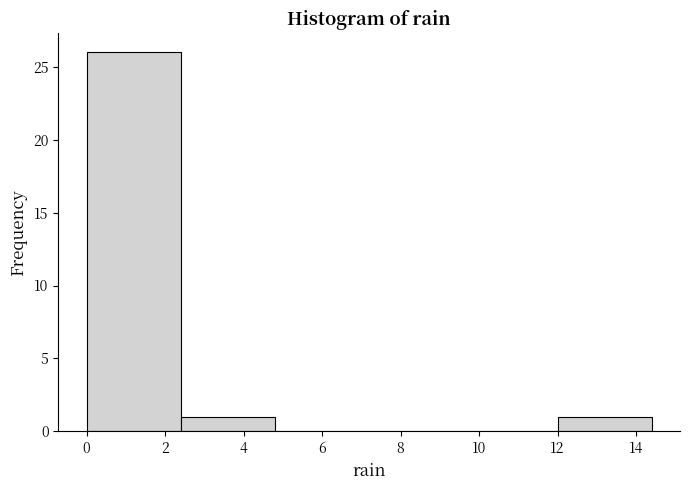

What is the height of the bar covering 2.4 to 4.8 on the x-axis? The values are not printed on the chart, so give them approximately, as read against the axis.

1